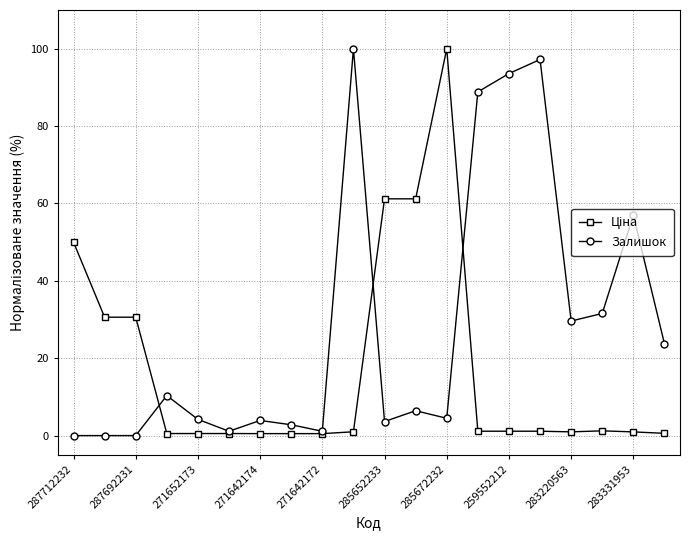

In Залишок, how many points are higher than both neighbors (excluding endpoints)?

6